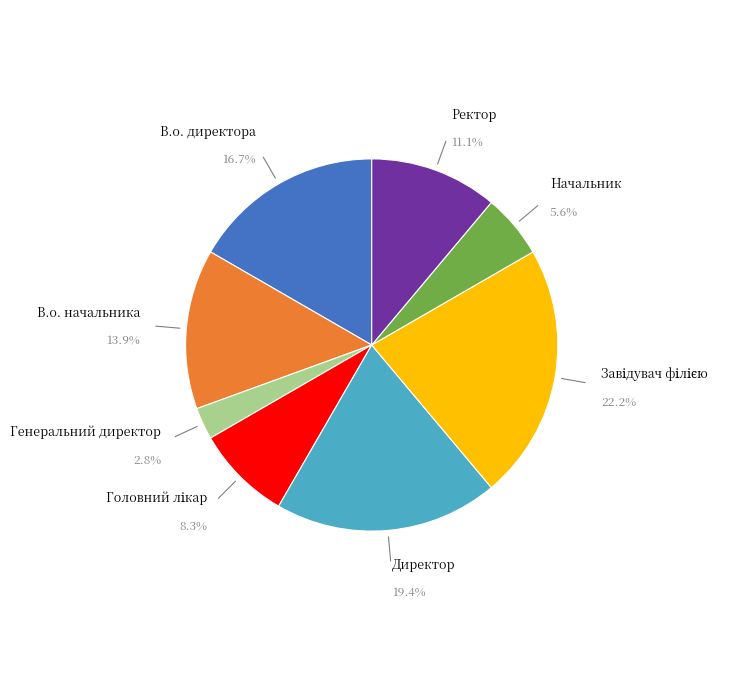

What percentage is NOT represented by Начальник?

94.4%